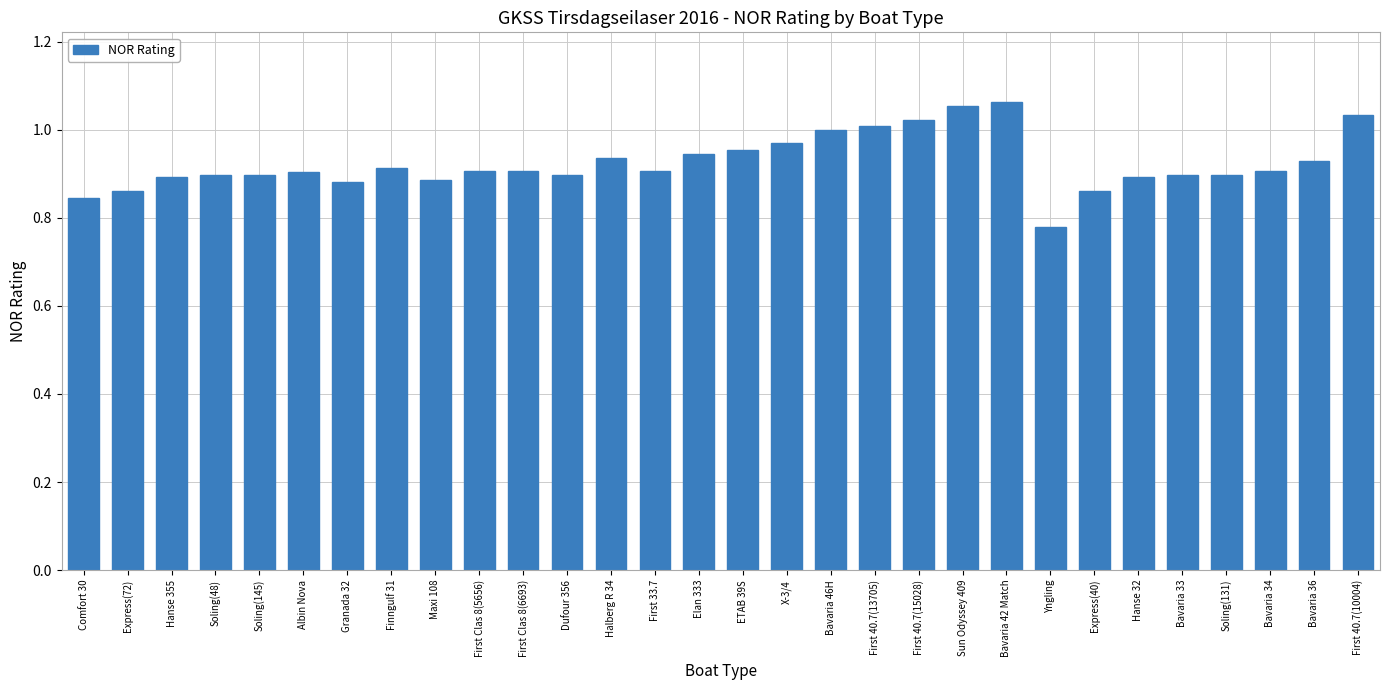

True or false: the data shows 0.9 at Express(40).

True